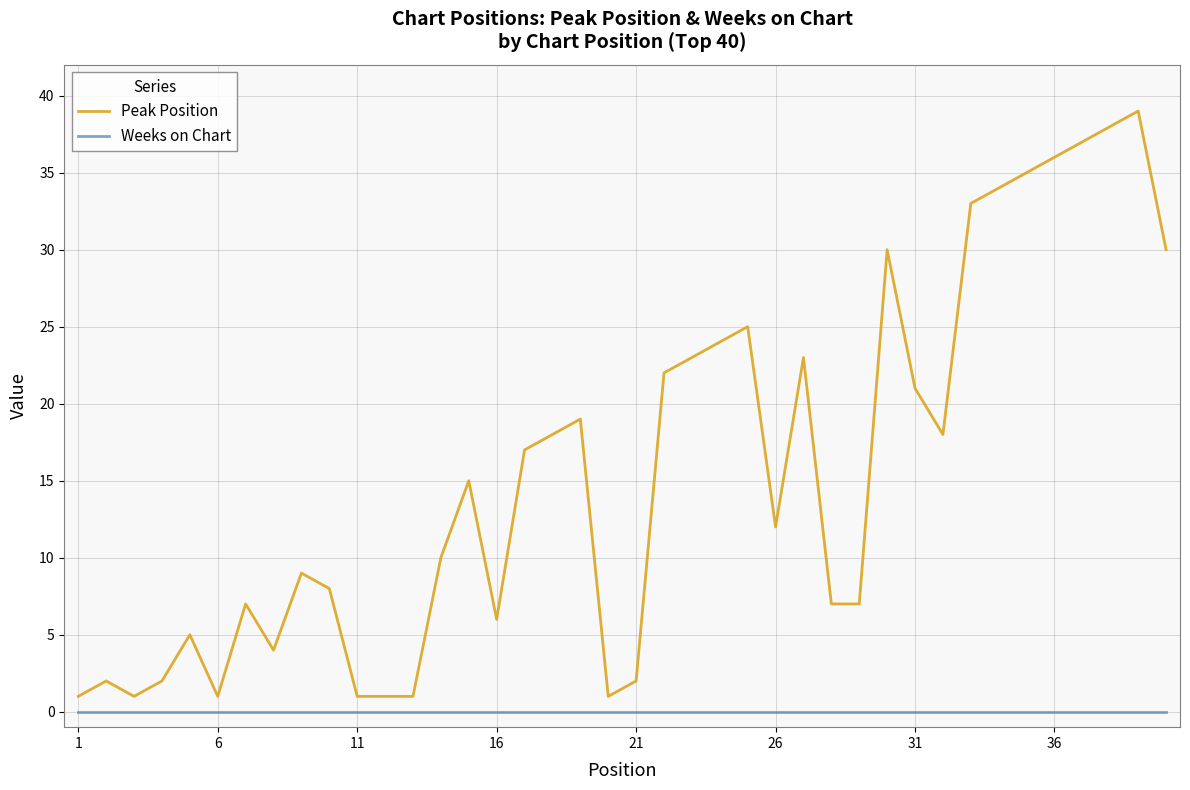

What is the difference between the maximum and minimum values in the Peak Position series?

38